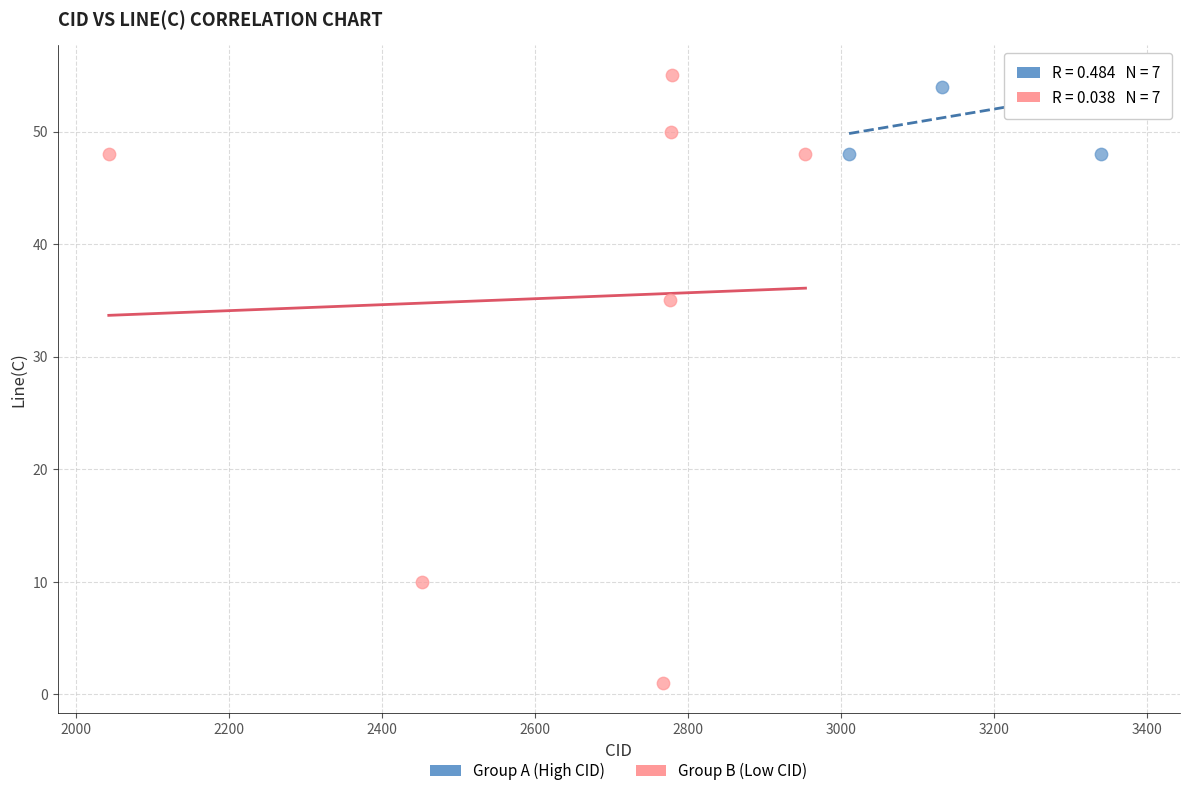

Which series reaches the minimum Y coordinate?

Group B (Low CID)